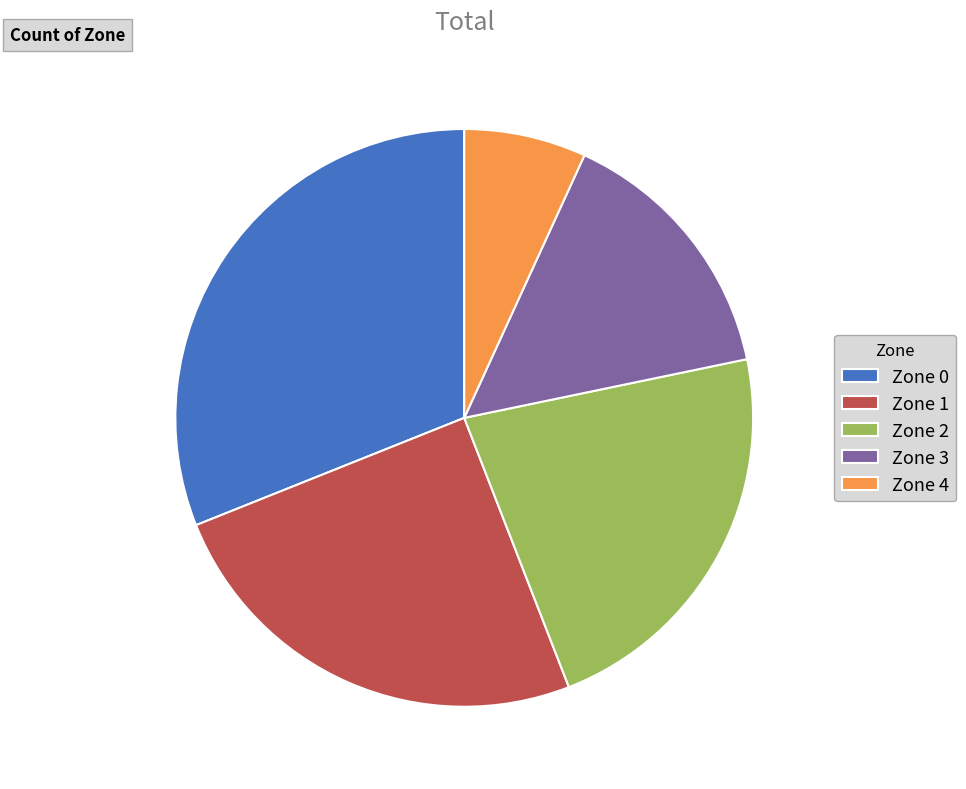

Is Zone 0 the majority of the pie?

No